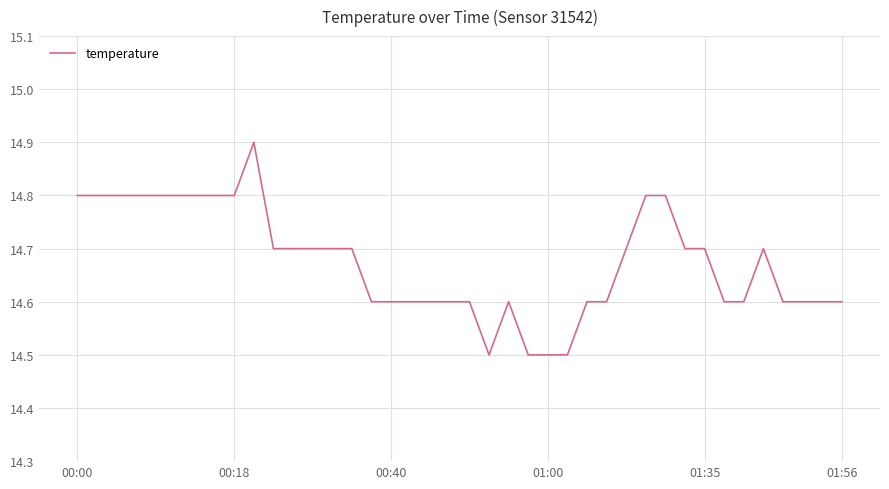

True or false: there are more than 1 points higher than both neighbors.

True